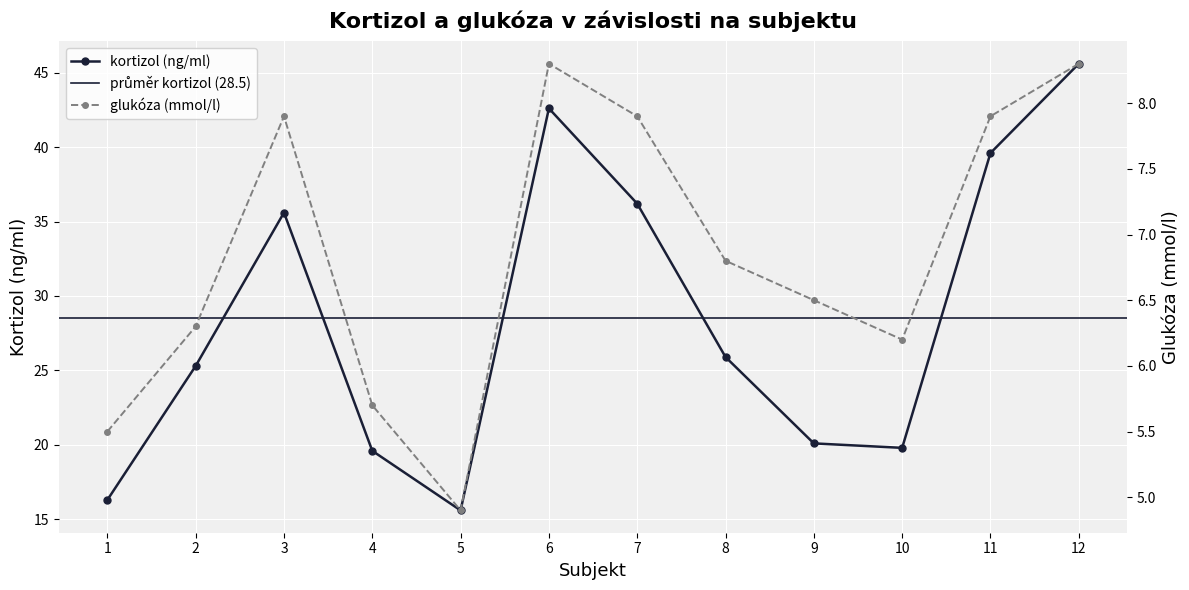

At how many categories does at least one series exceed 11?

12